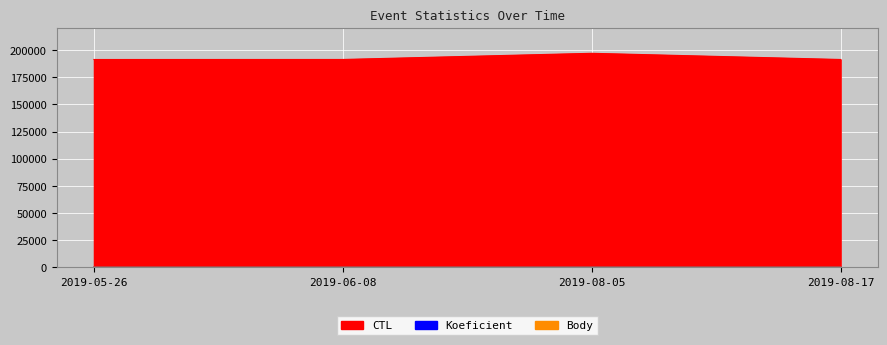

What is the total value across all series at 2019-08-17?

191328